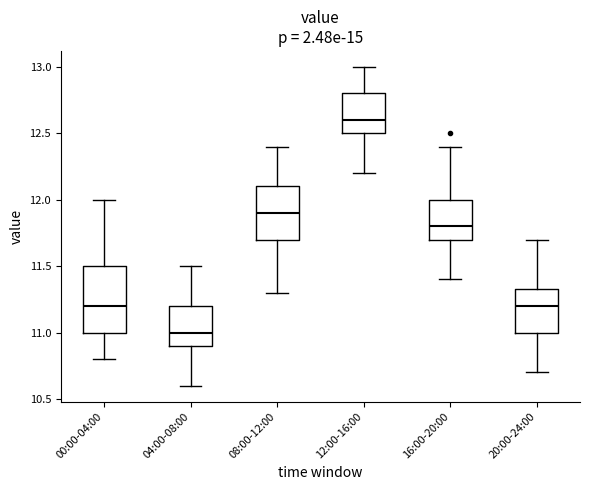

Reading left to right, transcribe this box plot: for each box, give where its median line is, the range the box spans, and where its two whiskers end, as read against the y-axis. The values are not printed on the chart, so give them approximately, as read against the axis.

00:00-04:00: median 11.20, box 11.00 to 11.50, whiskers 10.80 to 12.00
04:00-08:00: median 11.00, box 10.90 to 11.20, whiskers 10.60 to 11.50
08:00-12:00: median 11.90, box 11.70 to 12.10, whiskers 11.30 to 12.40
12:00-16:00: median 12.60, box 12.50 to 12.80, whiskers 12.20 to 13.00
16:00-20:00: median 11.80, box 11.70 to 12.00, whiskers 11.40 to 12.40
20:00-24:00: median 11.20, box 11.00 to 11.35, whiskers 10.70 to 11.70